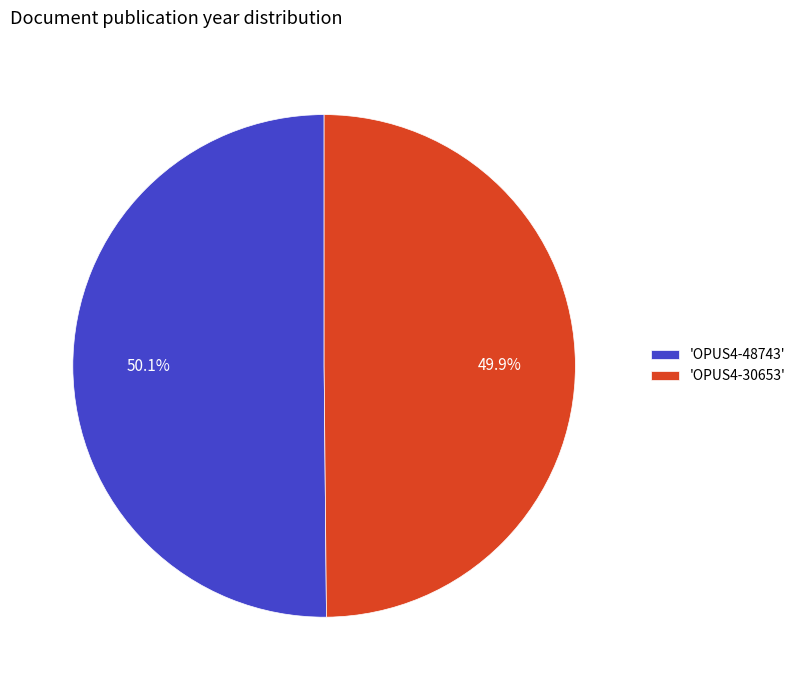

Approximately how many times larger is the value at 'OPUS4-48743' compared to 'OPUS4-30653'?

1.0